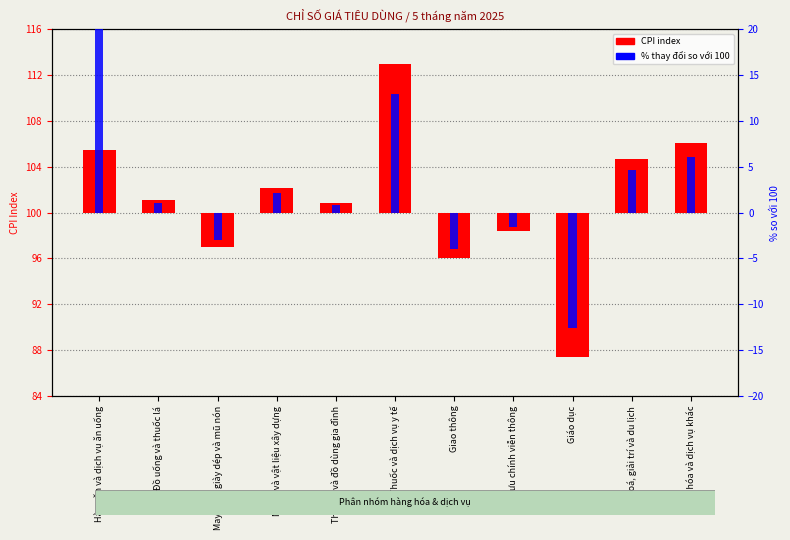

Is it true that % change from 100 equals 2.1 at Nhà ở và vật liệu xây dựng?

True